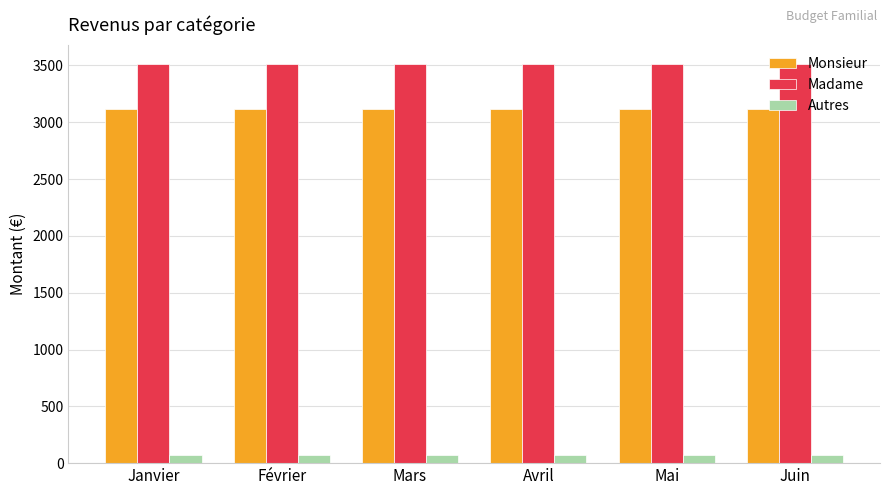

What is the minimum value for Madame?

3508.6